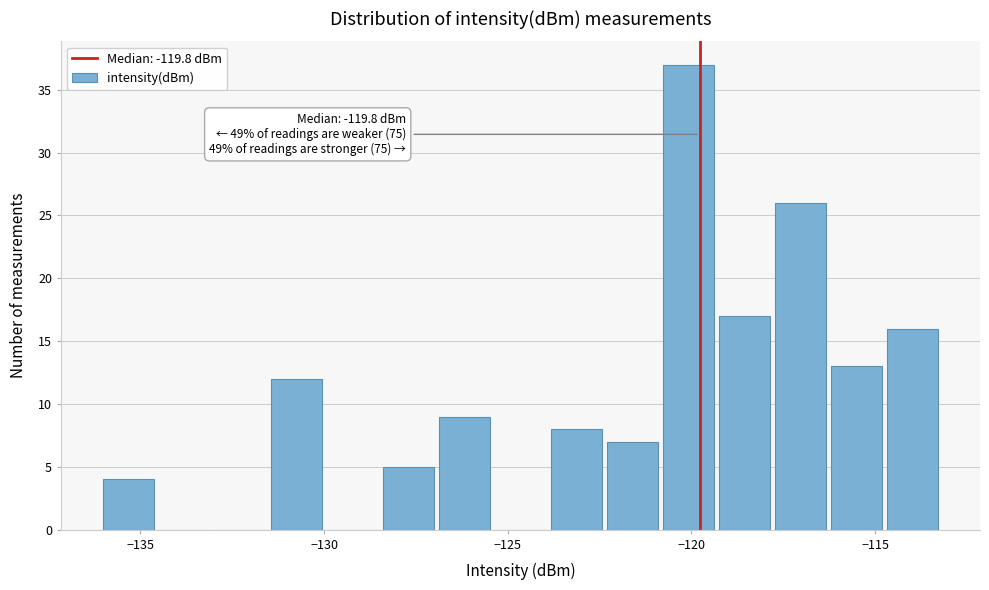

Read against the x-axis, roughly where is the centre of the tallest bar?

-120.0